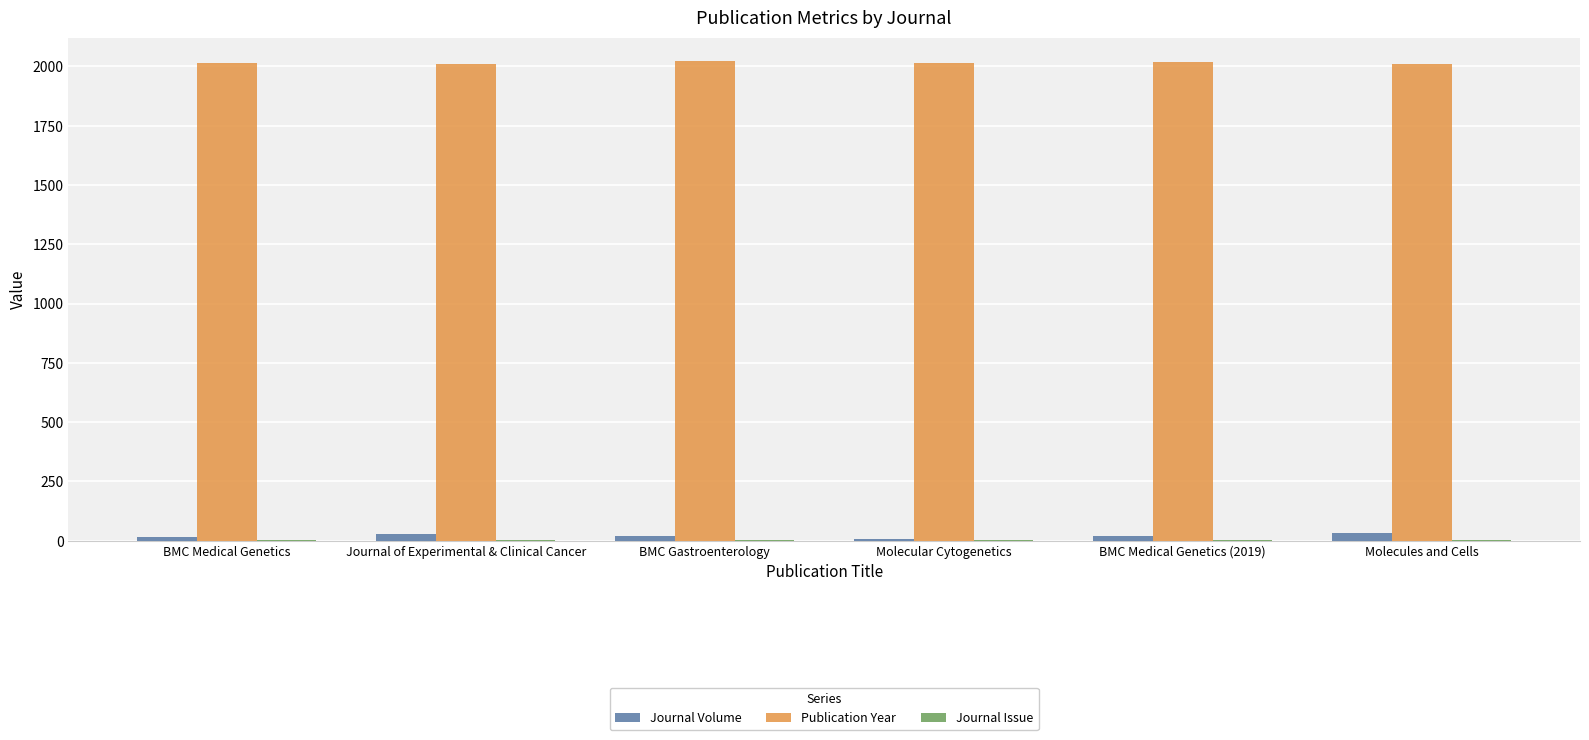

What is the greatest value displayed?

2021